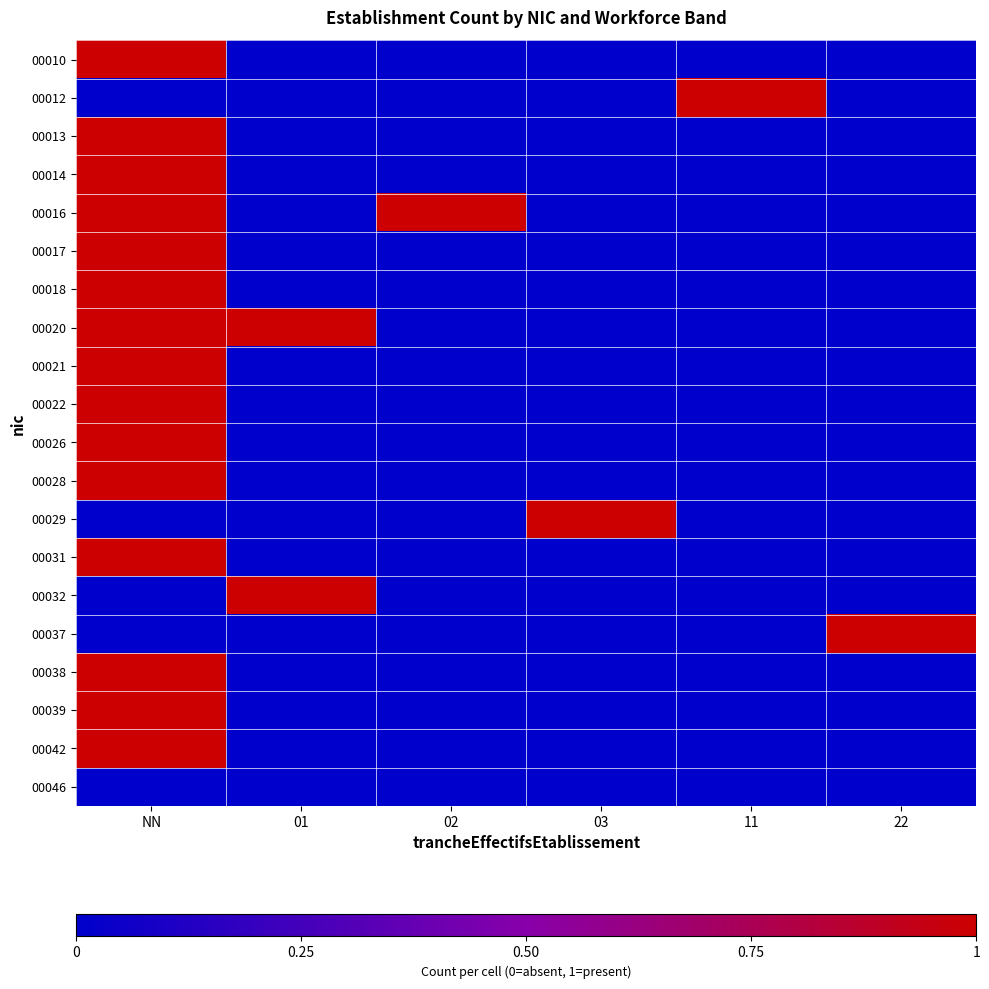

Which series has the largest total across all categories?

00016